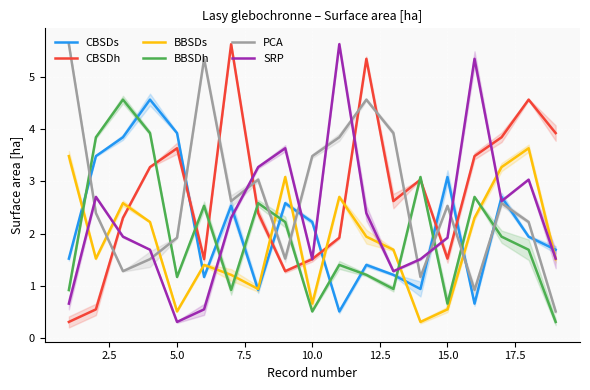

The value of BBSDh at 10.0 is 0.5. True or false?

True